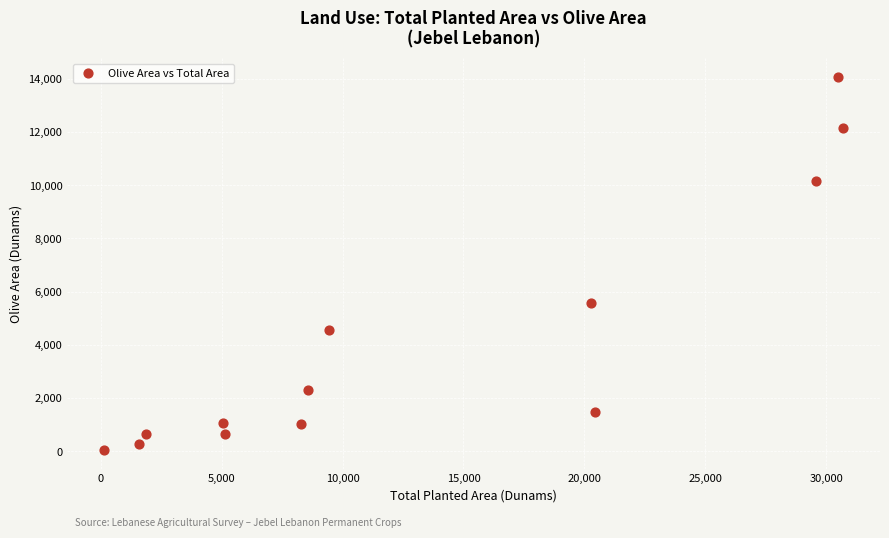

What Y value in the scatter plot is closest to 7055?

5582.7